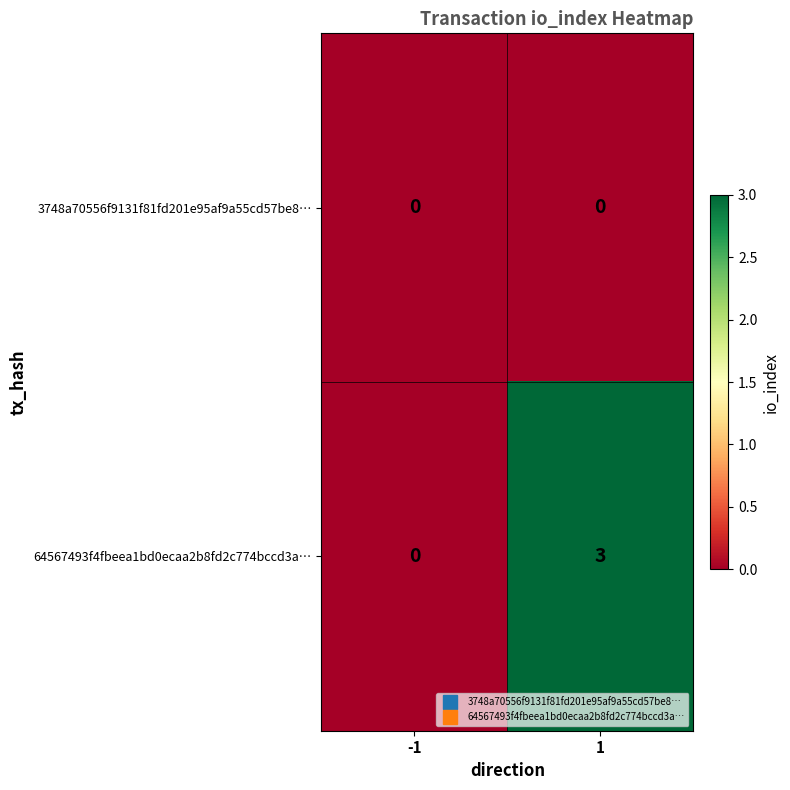

Reading left to right, list all the values displayed in this chart.

3748a70556f9131f81fd201e95af9a55cd57be8…: -1=0	1=0
64567493f4fbeea1bd0ecaa2b8fd2c774bccd3a…: -1=0	1=3